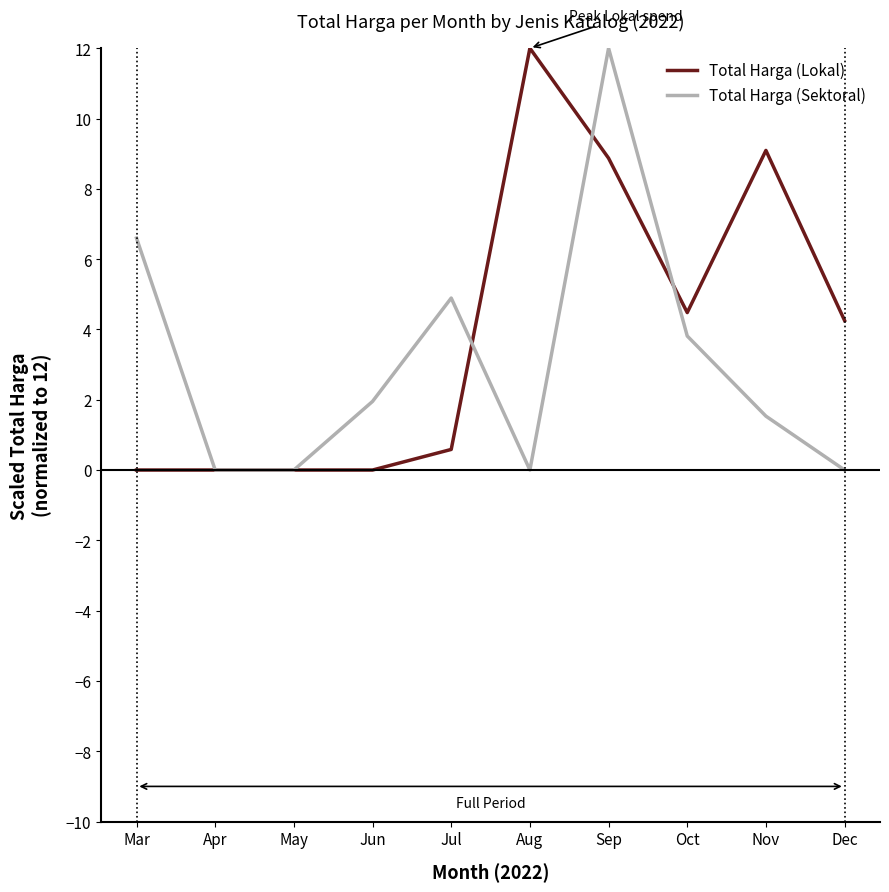

Rank the series at Sep from lowest to highest value.

Total Harga (Lokal), Total Harga (Sektoral)